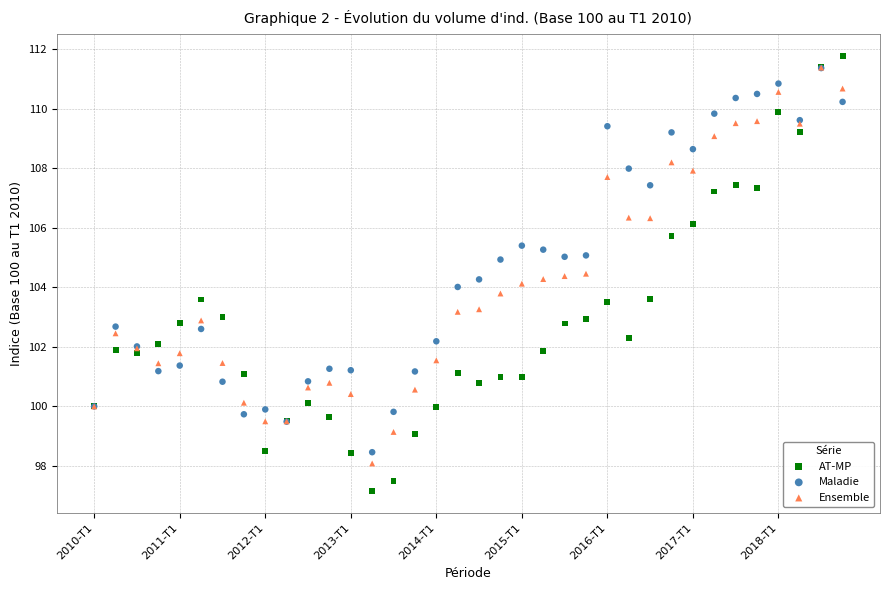

Which series has the widest spread of Y values?

AT-MP